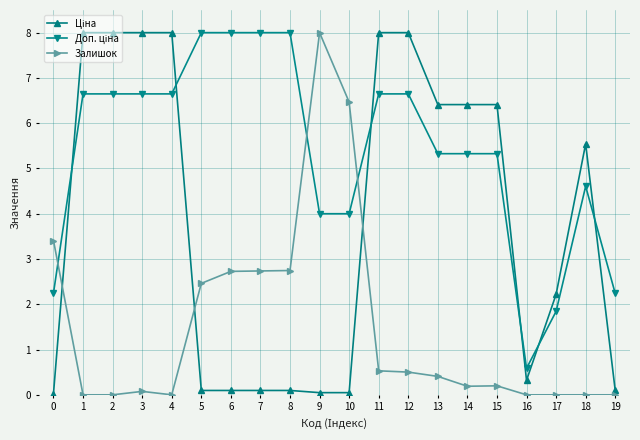

Is it true that Залишок equals 8.0 at 9?

True